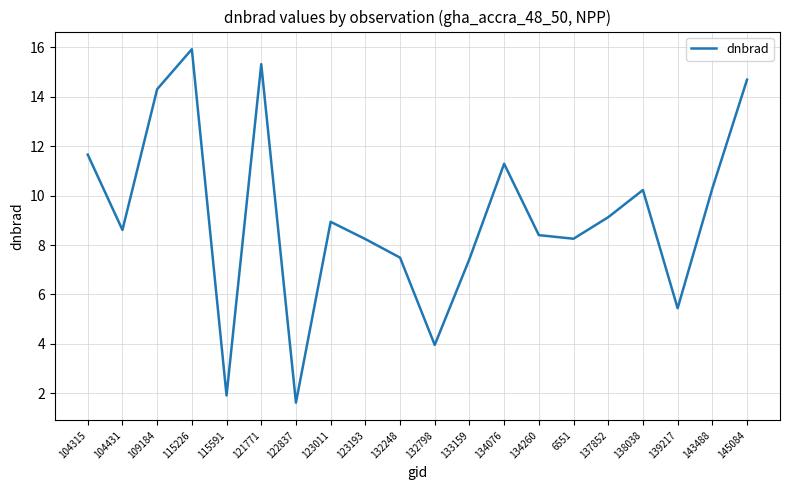

Where does the data first go above 8?

104315